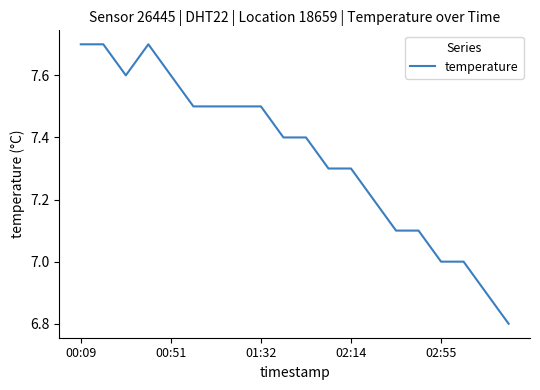

What is the sum of all values?

146.8